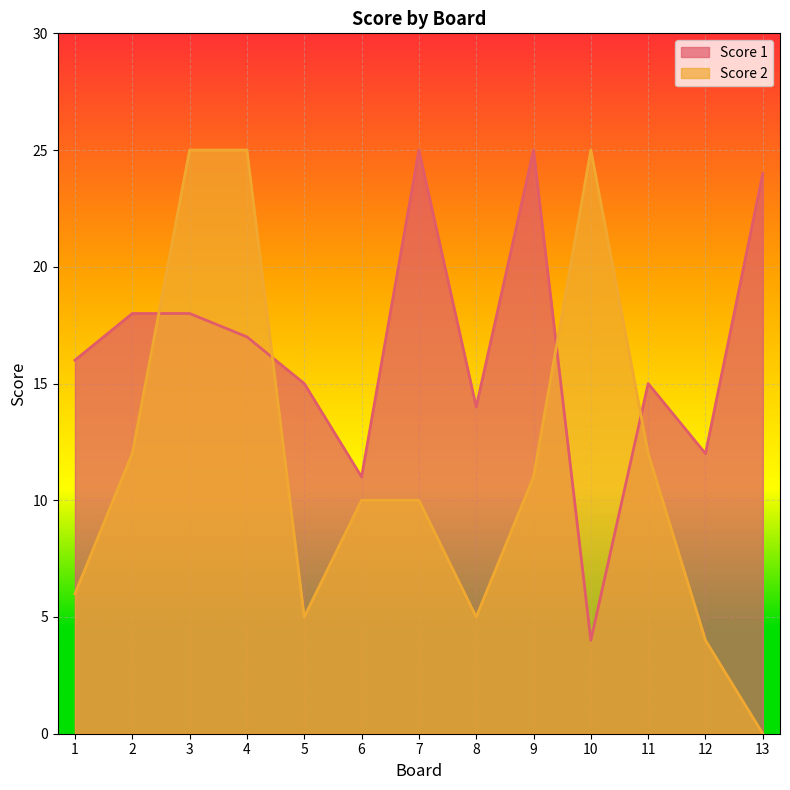

How many values in the Score 2 series are below 10?

5